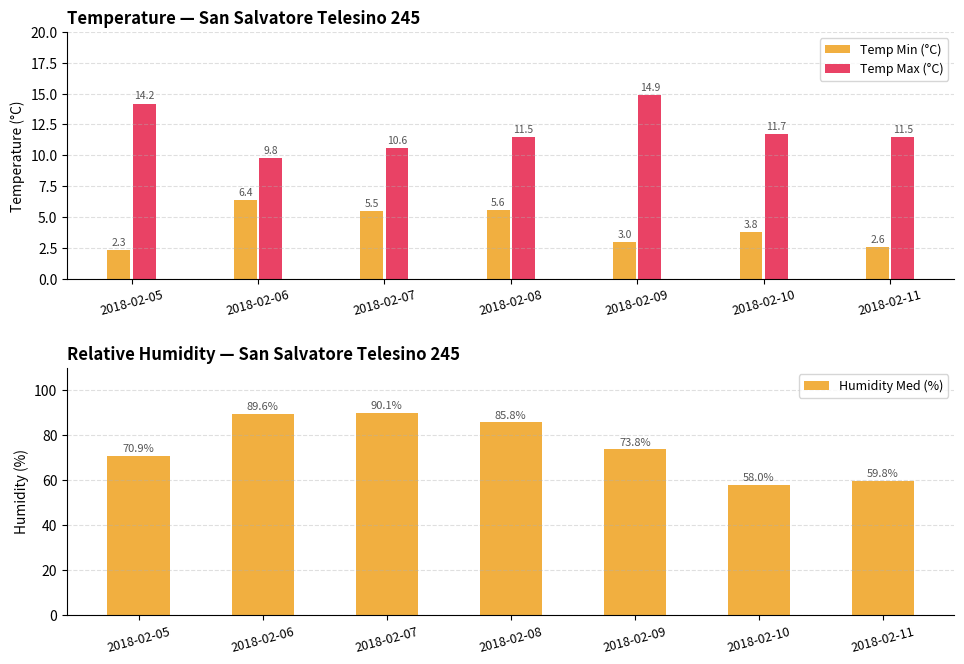

Where is Humidity Med (%) nearest to the value 74?

2018-02-09